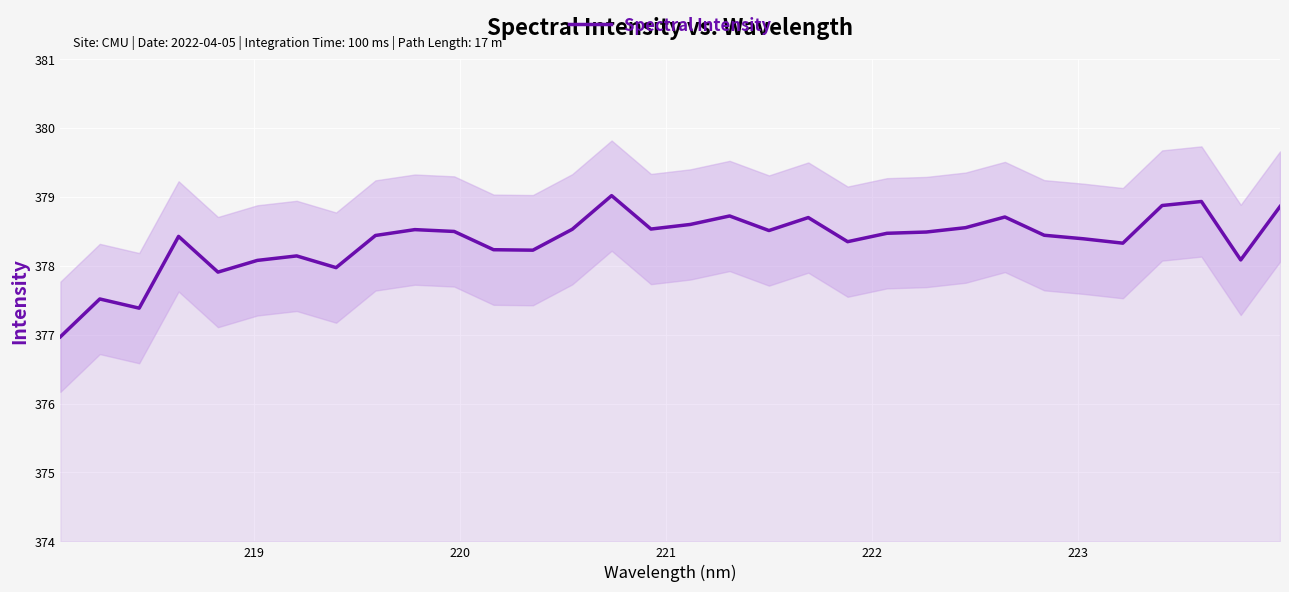

How many interior local peaks (higher than both neighbors) does the data have?

9